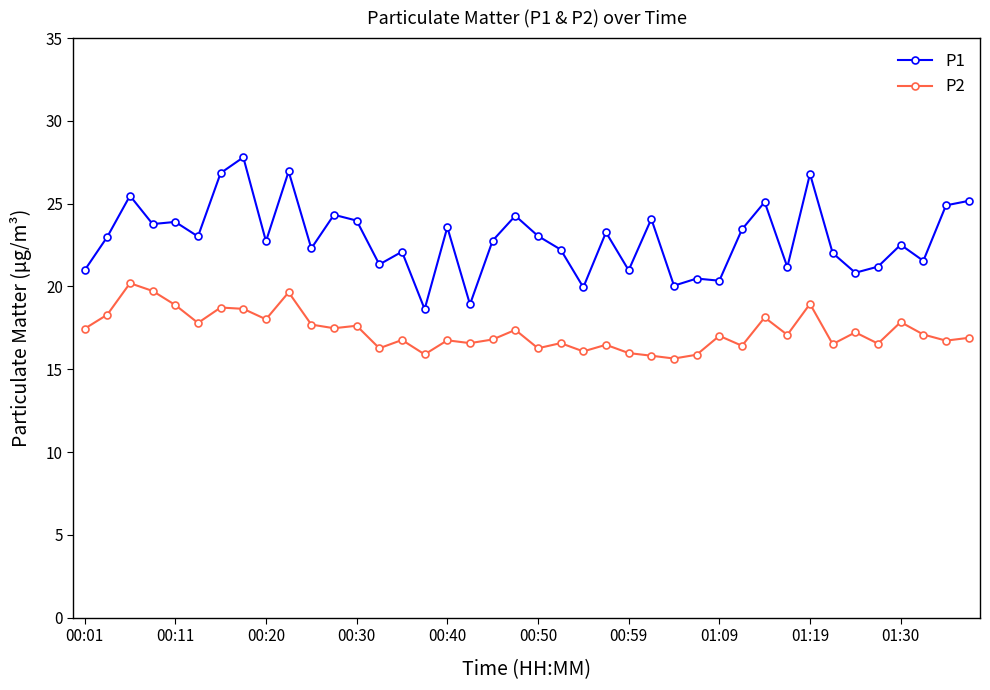

True or false: P1 and P2 cross at least once.

False